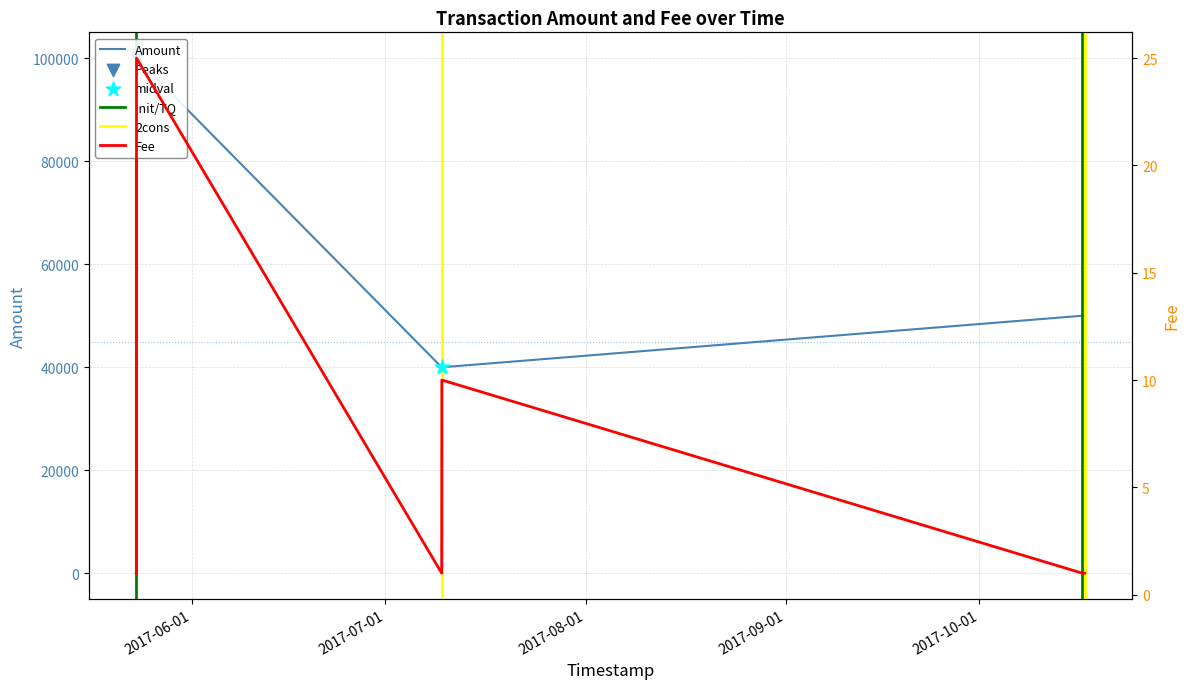

Is the value of Amount at 2017-07-09 17:18:10 greater than the value of Fee at 2017-10-17 07:23:35?

Yes